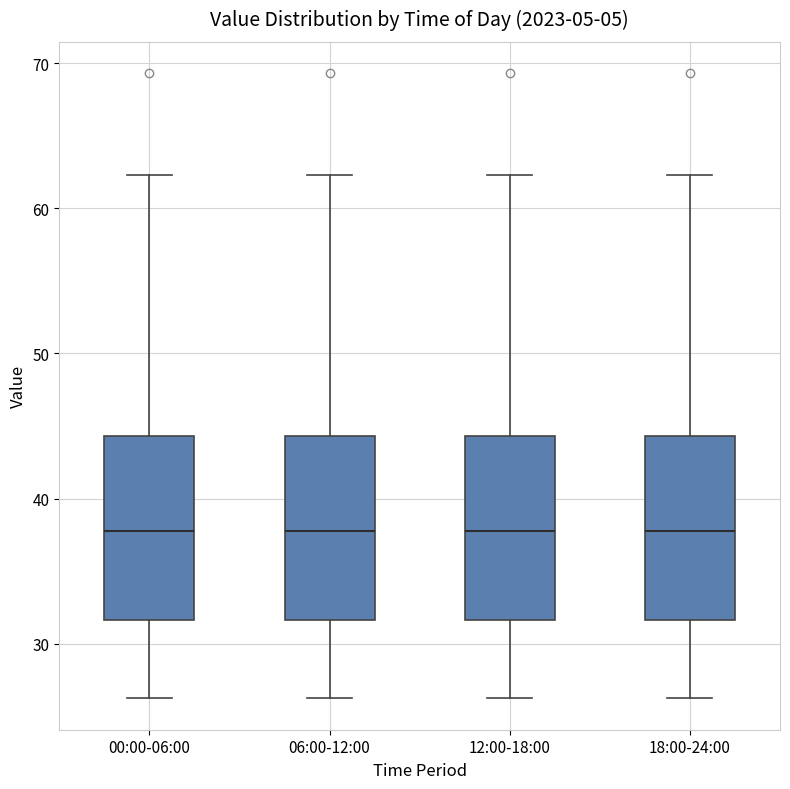

Reading left to right, read every box against the y-axis: the position of its median line, the range the box covers, and the ends of its whiskers. The values are not printed on the chart, so give them approximately, as read against the axis.

00:00-06:00: median 38, box 32 to 44, whiskers 26 to 62
06:00-12:00: median 38, box 32 to 44, whiskers 26 to 62
12:00-18:00: median 38, box 32 to 44, whiskers 26 to 62
18:00-24:00: median 38, box 32 to 44, whiskers 26 to 62